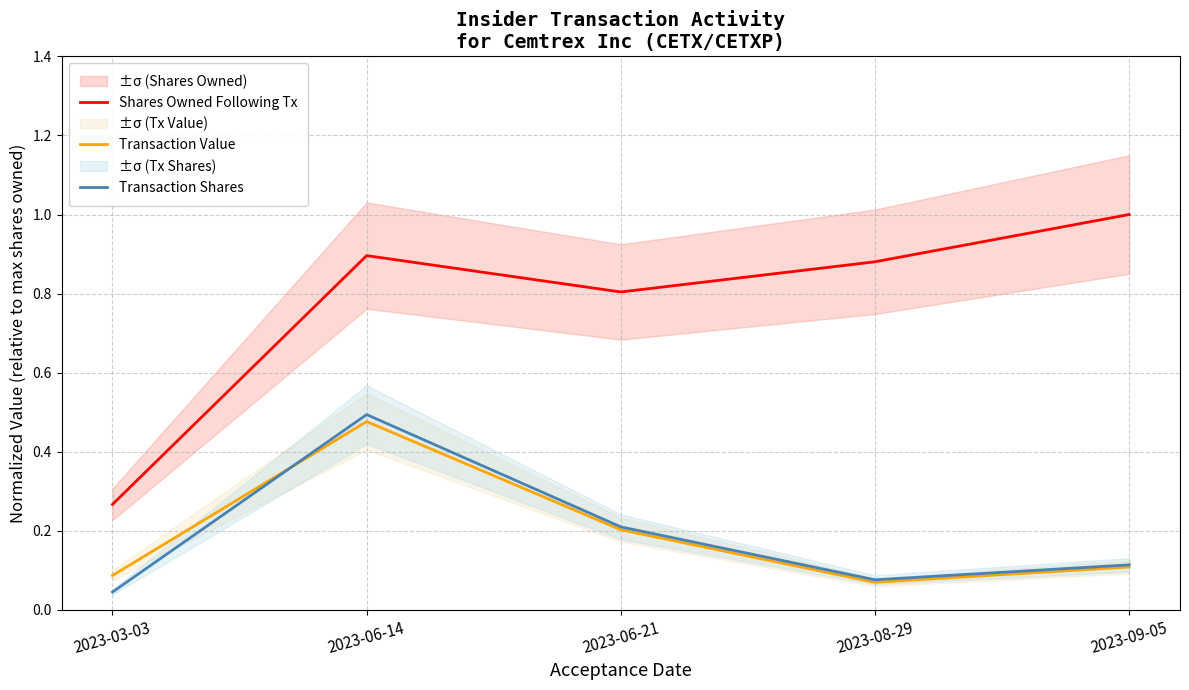

Reading left to right, what are all the values shown in this chart?

Shares Owned Following Tx: 2023-03-03=0.3	2023-06-14=0.9	2023-06-21=0.8	2023-08-29=0.9	2023-09-05=1.0
Transaction Value: 2023-03-03=0.1	2023-06-14=0.5	2023-06-21=0.2	2023-08-29=0.1	2023-09-05=0.1
Transaction Shares: 2023-03-03=0.0	2023-06-14=0.5	2023-06-21=0.2	2023-08-29=0.1	2023-09-05=0.1